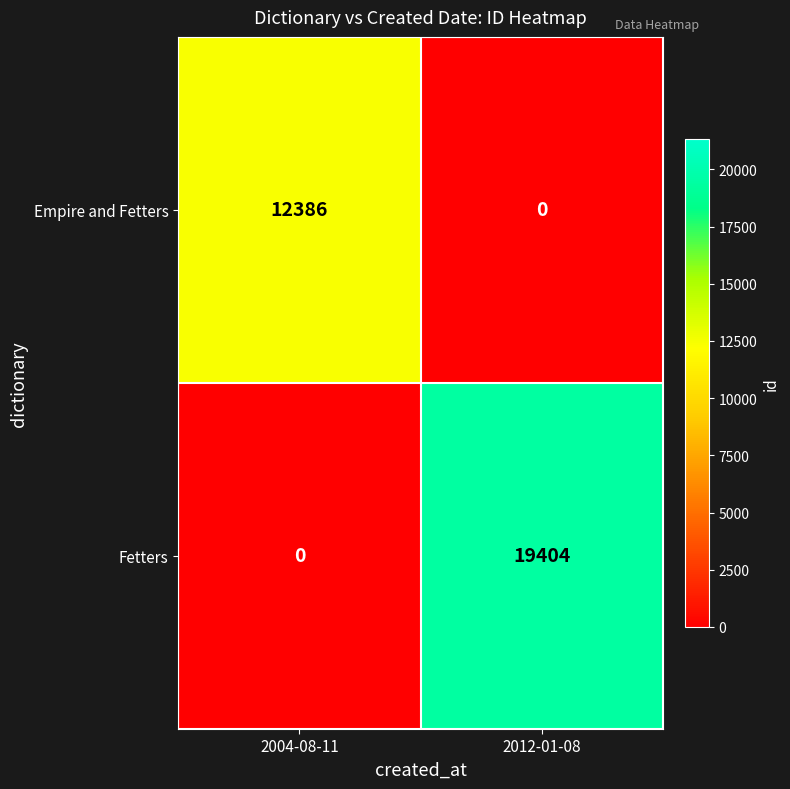

What is the maximum value for Fetters?

19404